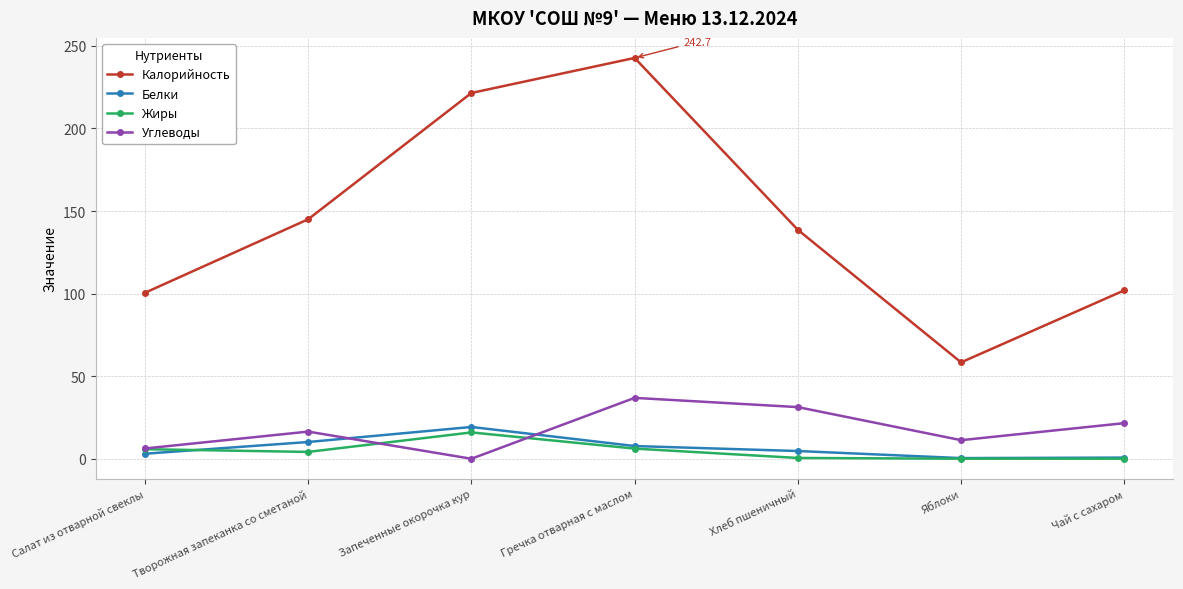

In Белки, how many points are higher than both neighbors (excluding endpoints)?

1